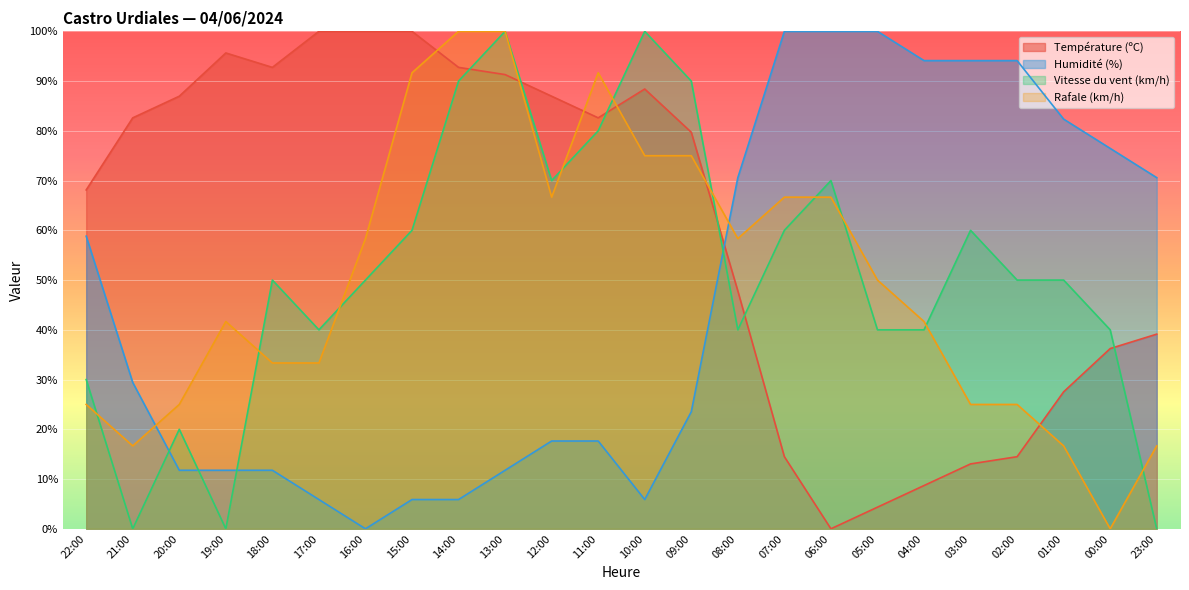

At which label is Température (ºC) closest to 50?

08:00